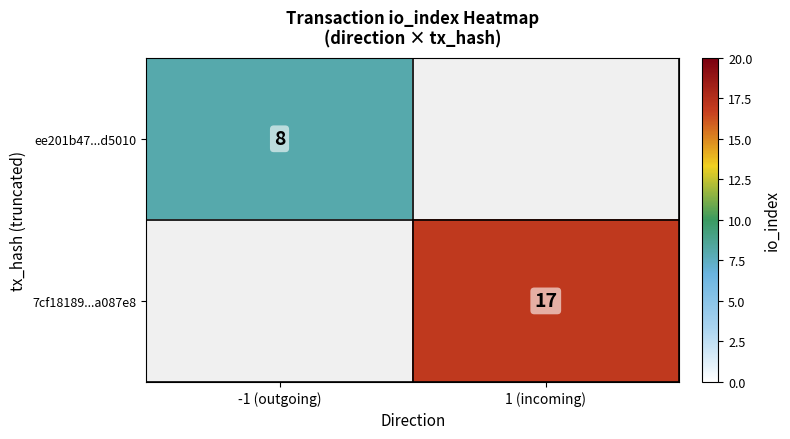

The value of 7cf18189...a087e8 at 1 (incoming) is 17. True or false?

True